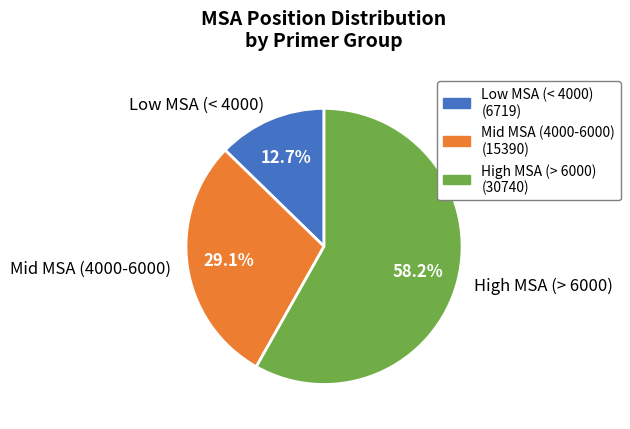

Rank the categories by value from highest to lowest.

High MSA (> 6000), Mid MSA (4000-6000), Low MSA (< 4000)